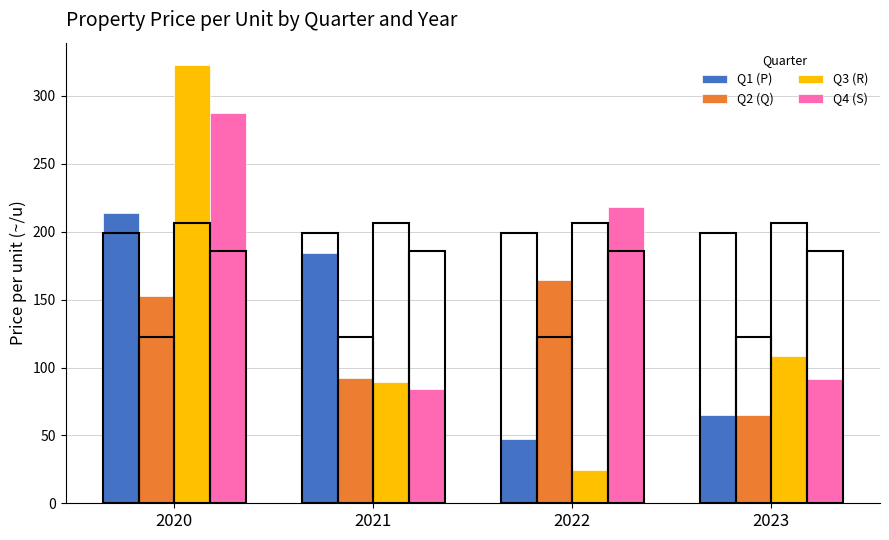

Rank the categories by Q3 (R) value from lowest to highest.

2022, 2021, 2023, 2020